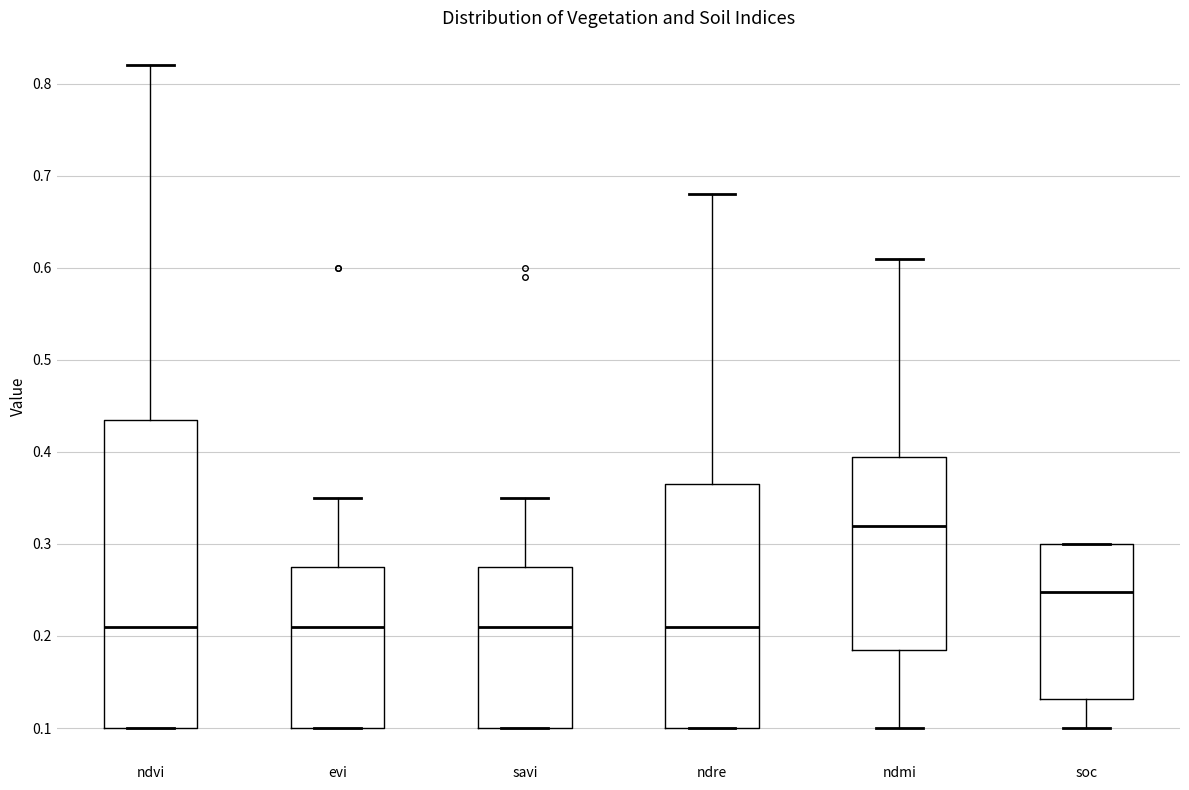

Reading left to right, read every box against the y-axis: the position of its median line, the range the box covers, and the ends of its whiskers. The values are not printed on the chart, so give them approximately, as read against the axis.

ndvi: median 0.21, box 0.10 to 0.44, whiskers 0.10 to 0.82
evi: median 0.21, box 0.10 to 0.28, whiskers 0.10 to 0.35
savi: median 0.21, box 0.10 to 0.28, whiskers 0.10 to 0.35
ndre: median 0.21, box 0.10 to 0.37, whiskers 0.10 to 0.68
ndmi: median 0.32, box 0.19 to 0.40, whiskers 0.10 to 0.61
soc: median 0.25, box 0.13 to 0.30, whiskers 0.10 to 0.30